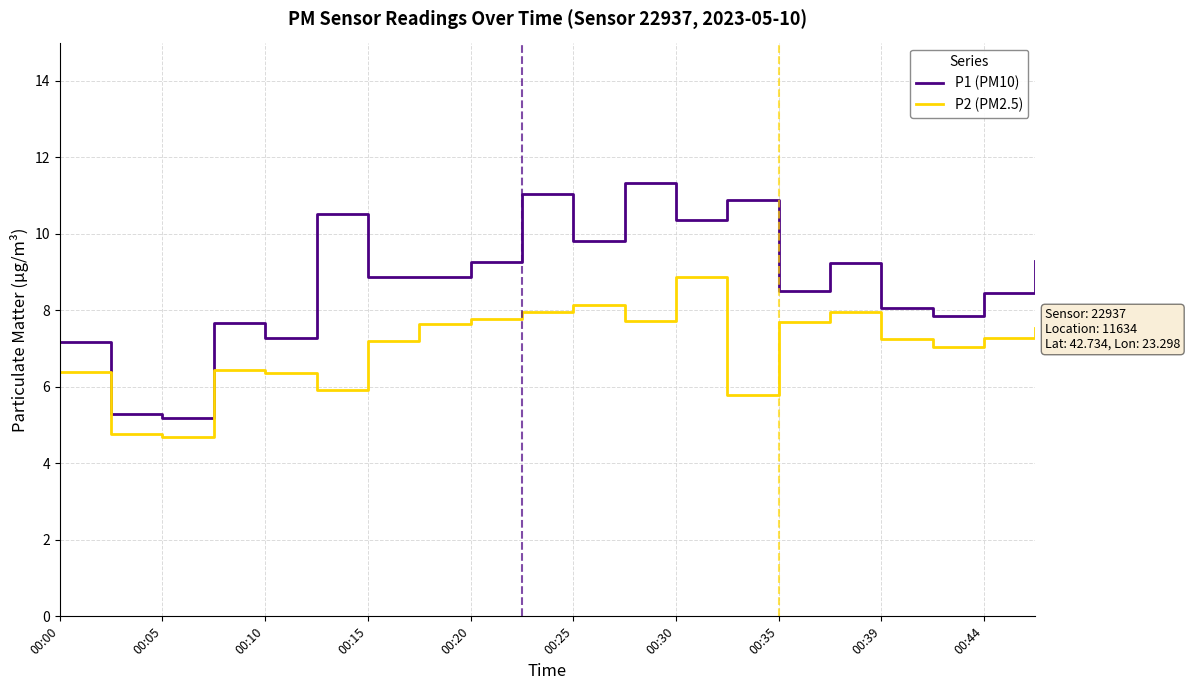

Which series has the widest spread of values?

P1 (PM10)